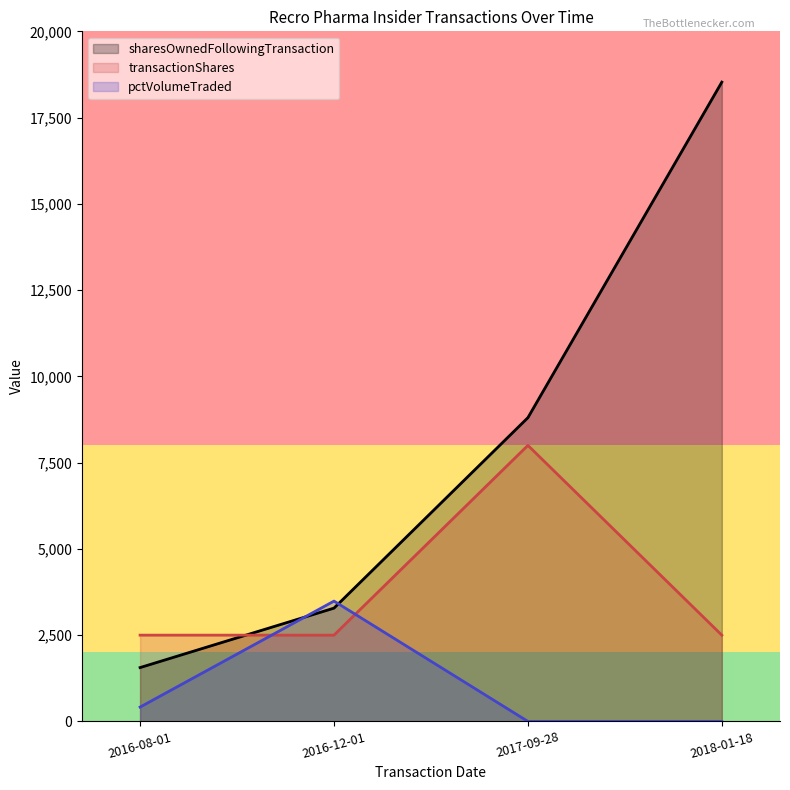

After their last crossing, which series has the higher values: sharesOwnedFollowingTransaction or transactionShares?

sharesOwnedFollowingTransaction